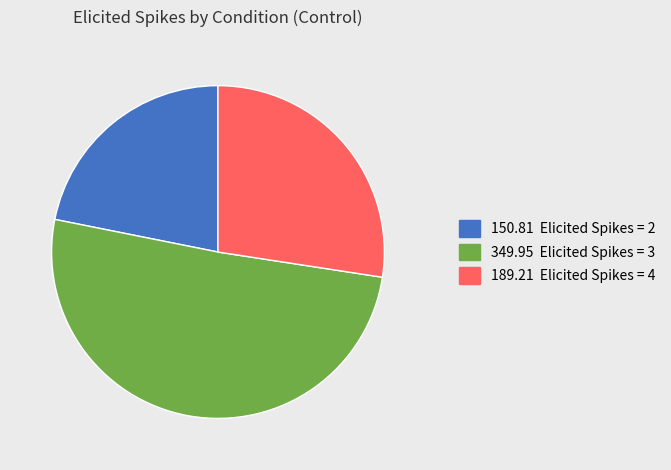

Count the number of slices in the pie.

3